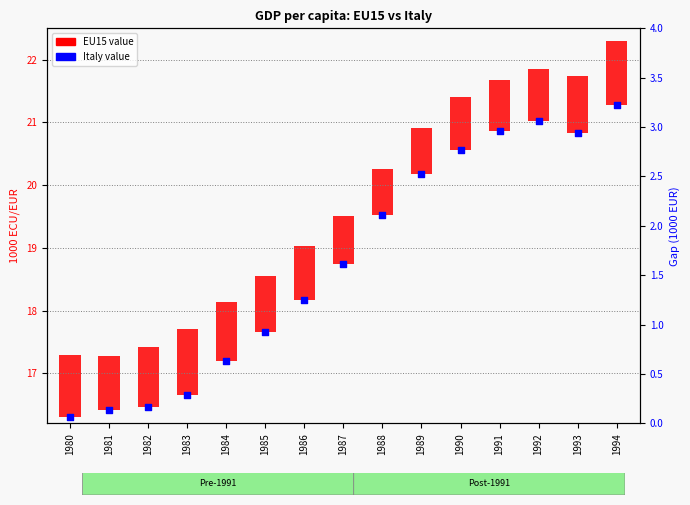

Which has a higher value, 1981 or 1984?

1984